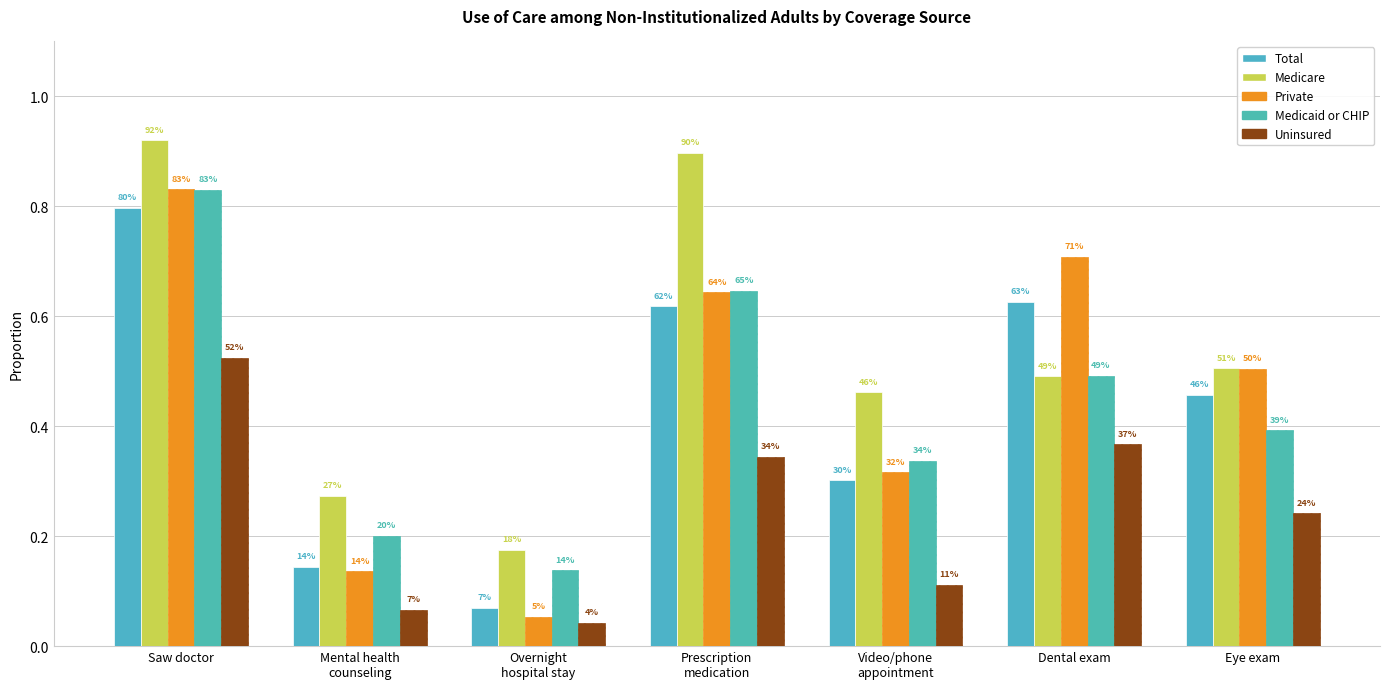

Are the bars grouped side by side (vs. stacked)?

Yes